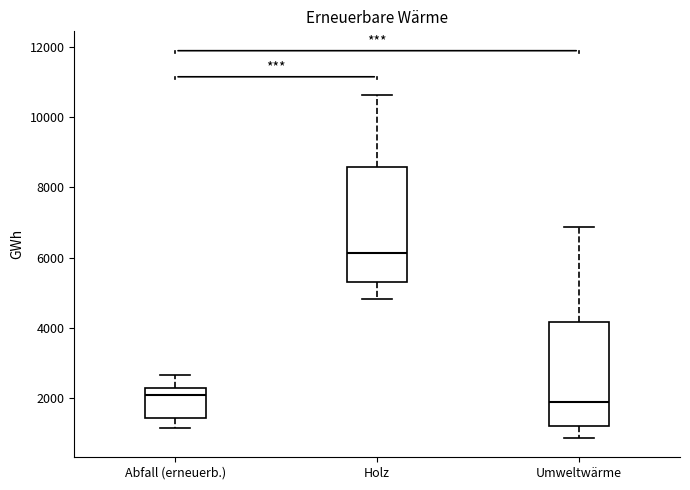

Reading left to right, transcribe this box plot: for each box, give where its median line is, the range the box spans, and where its two whiskers end, as read against the y-axis. The values are not printed on the chart, so give them approximately, as read against the axis.

Abfall (erneuerb.): median 2000, box 1400 to 2200, whiskers 1200 to 2600
Holz: median 6200, box 5200 to 8600, whiskers 4800 to 10600
Umweltwärme: median 1800, box 1200 to 4200, whiskers 800 to 6800